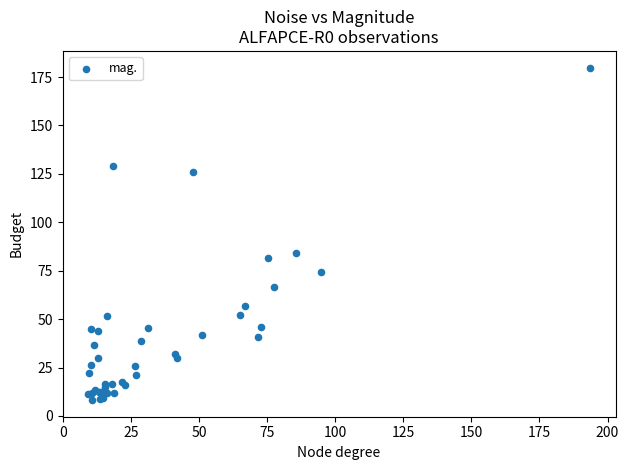

What Y value in the scatter plot is closest to 94?

83.9